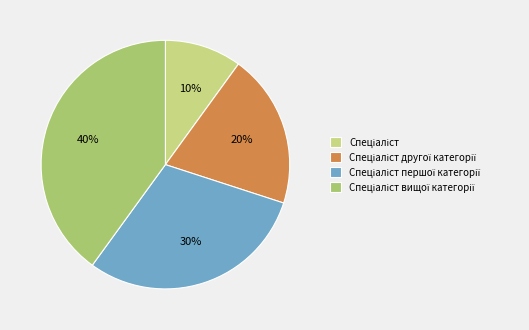

Is there any slice that represents more than half of the pie?

No